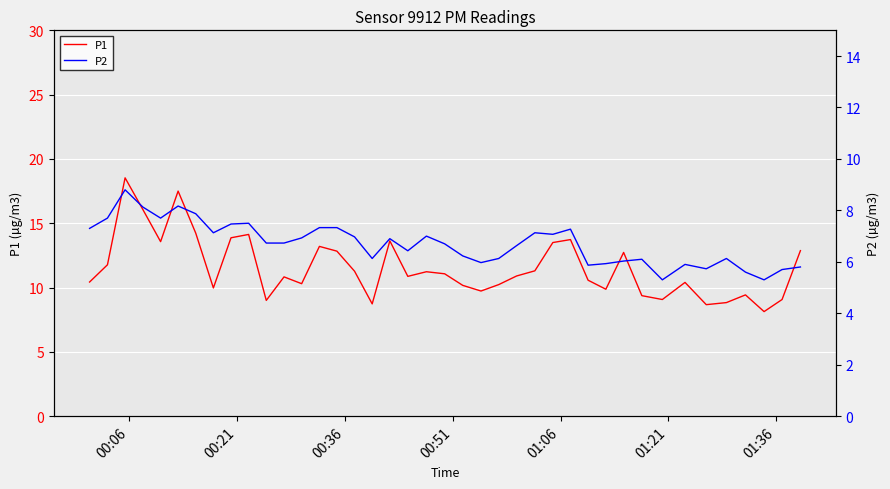

What is the value of the P2 point at the 28th from the left?

7.3